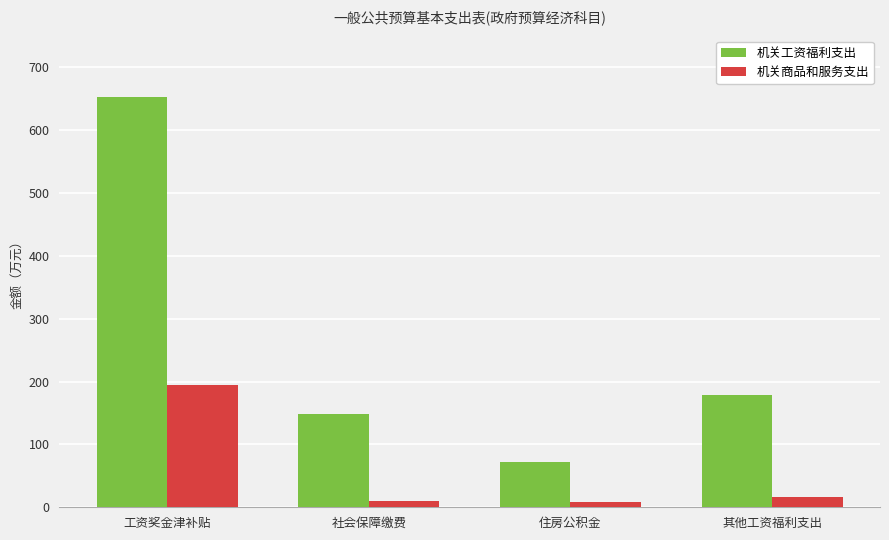

Read the 机关商品和服务支出 value at 工资奖金津补贴.

194.4